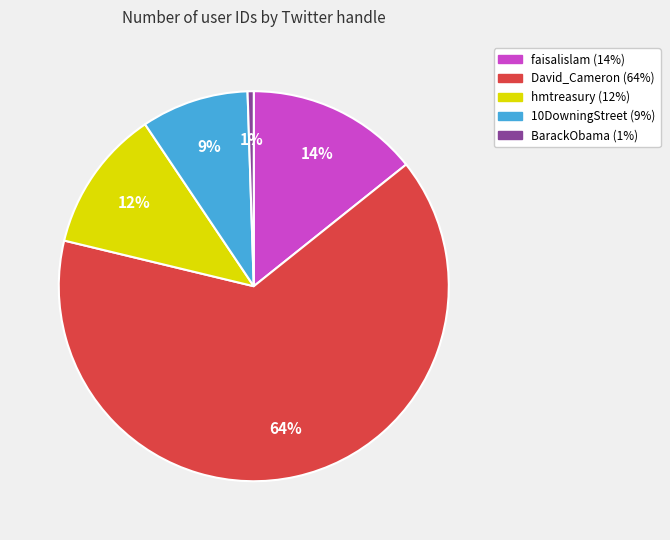

To the nearest percent, what portion does 10DowningStreet represent?

9%